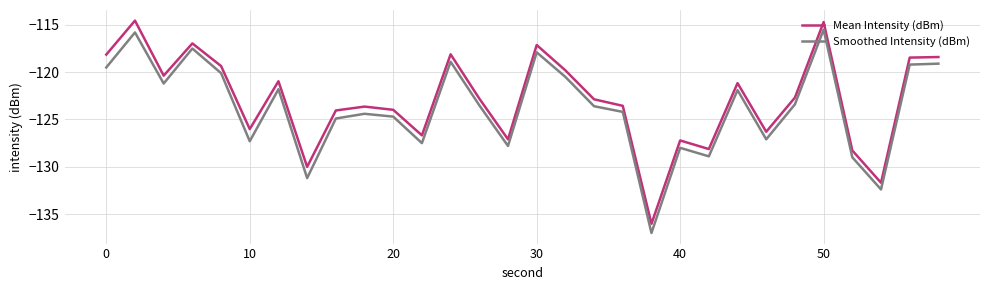

What is the lowest value of the Smoothed Intensity (dBm) series?

-137.0